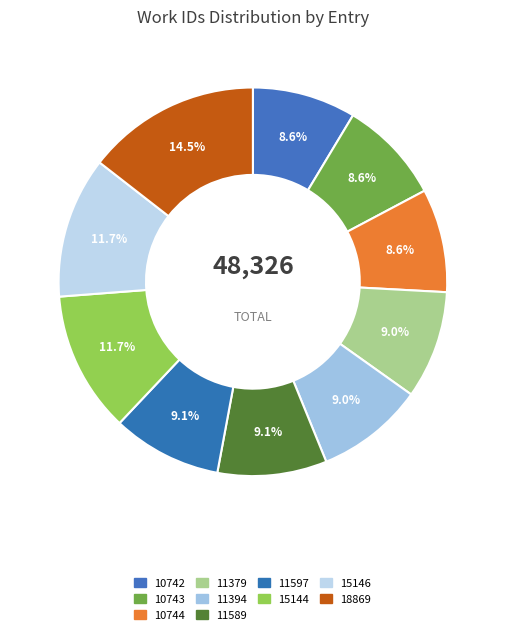

True or false: 10742 accounts for 23% of the total.

False